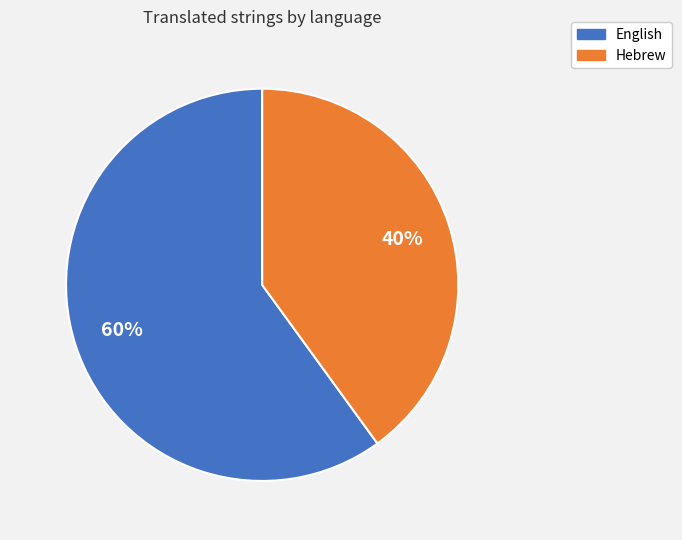

The English slice represents 60% of the pie. True or false?

True